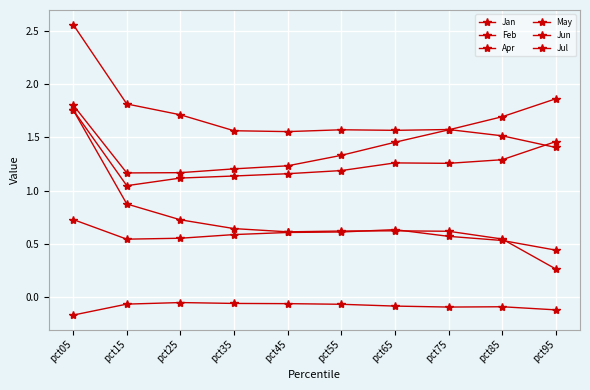

At which label does Jun reach its peak?

pct05